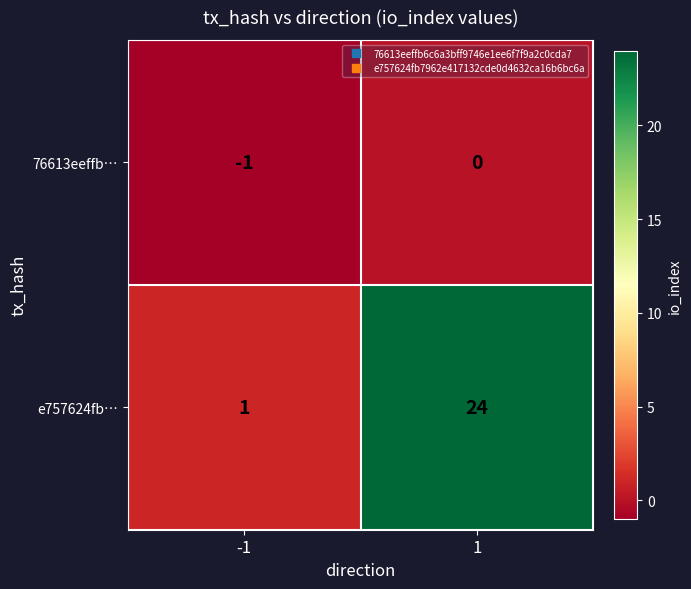

What is the minimum value shown in the chart?

-1